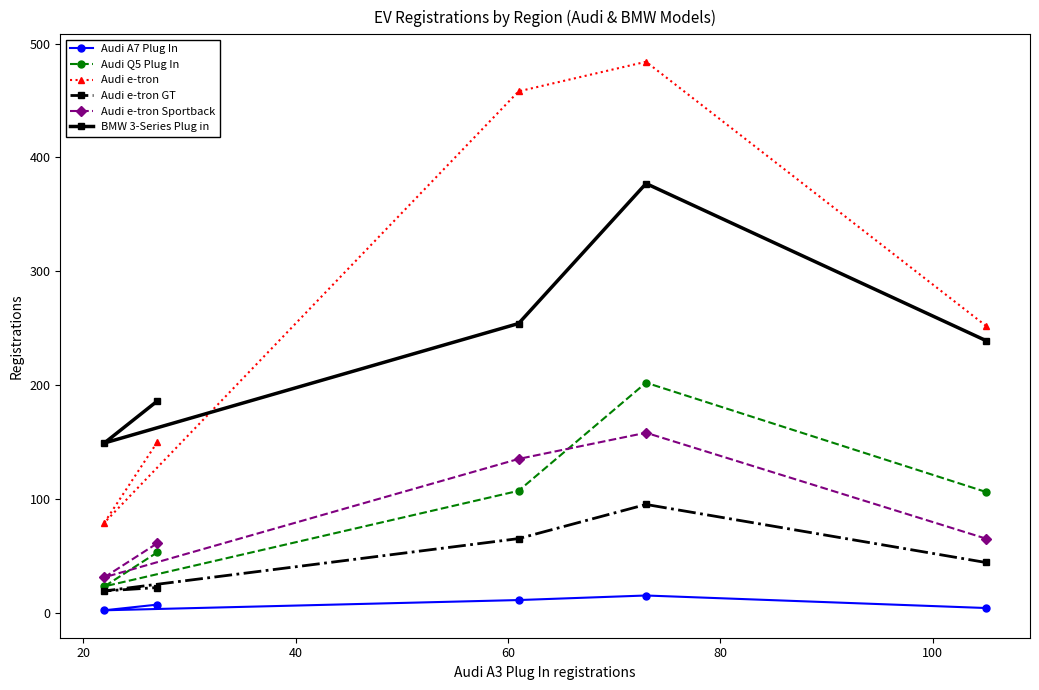

True or false: BMW 3-Series Plug in and Audi e-tron GT intersect in this chart.

False